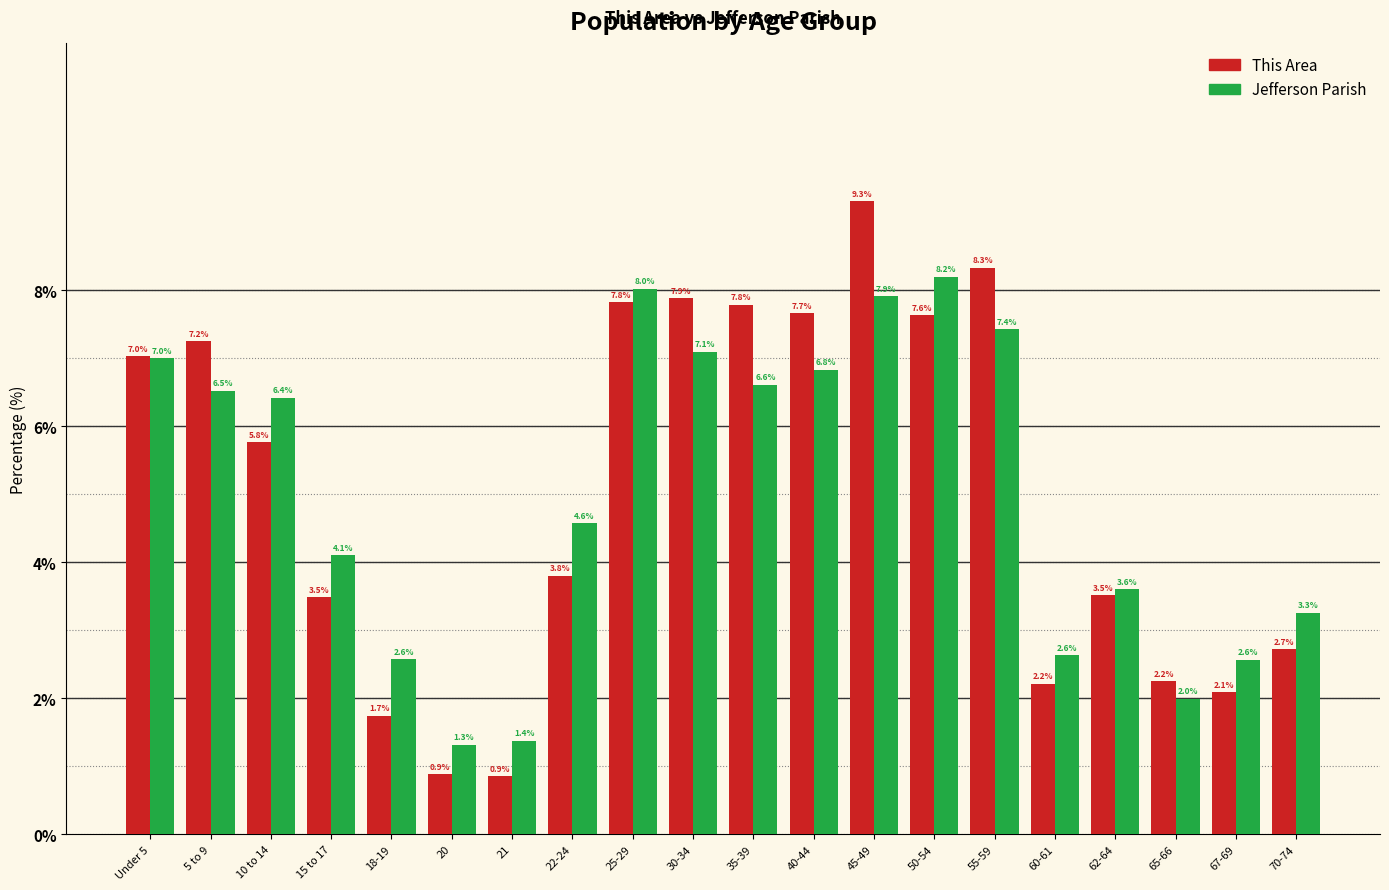

Reading right to left, extract all data points from this chart.

This Area: 70-74=2.7	67-69=2.1	65-66=2.2	62-64=3.5	60-61=2.2	55-59=8.3	50-54=7.6	45-49=9.3	40-44=7.7	35-39=7.8	30-34=7.9	25-29=7.8	22-24=3.8	21=0.9	20=0.9	18-19=1.7	15 to 17=3.5	10 to 14=5.8	5 to 9=7.2	Under 5=7.0
Jefferson Parish: 70-74=3.3	67-69=2.6	65-66=2.0	62-64=3.6	60-61=2.6	55-59=7.4	50-54=8.2	45-49=7.9	40-44=6.8	35-39=6.6	30-34=7.1	25-29=8.0	22-24=4.6	21=1.4	20=1.3	18-19=2.6	15 to 17=4.1	10 to 14=6.4	5 to 9=6.5	Under 5=7.0